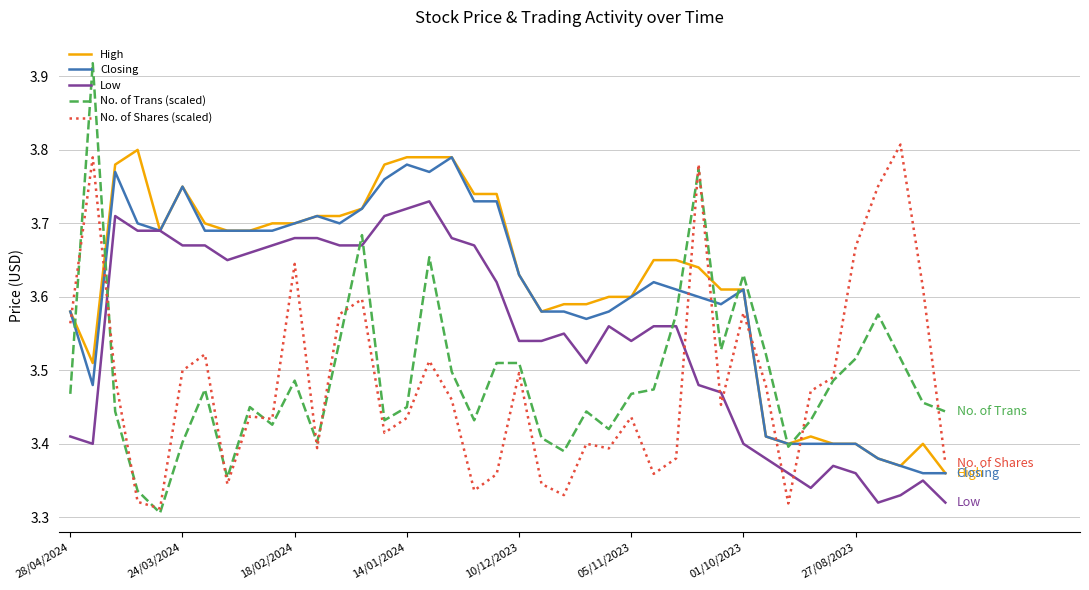

How many times do No. of Shares (scaled) and Closing cross each other?

7